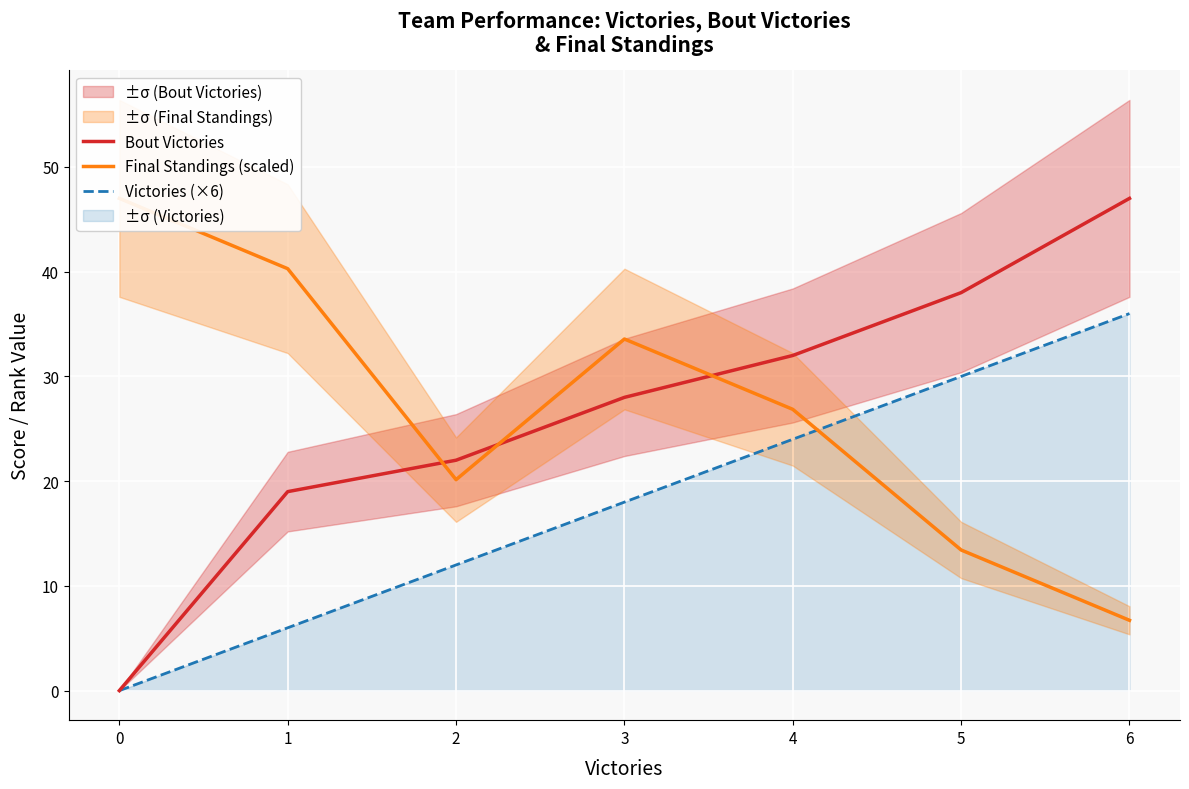

Reading right to left, list all the values displayed in this chart.

Bout Victories: 6=47.0	5=38.0	4=32.0	3=28.0	2=22.0	1=19.0	0=0.0
Final Standings (scaled): 6=6.7	5=13.4	4=26.9	3=33.6	2=20.1	1=40.3	0=47.0
Victories (×6): 6=36.0	5=30.0	4=24.0	3=18.0	2=12.0	1=6.0	0=0.0